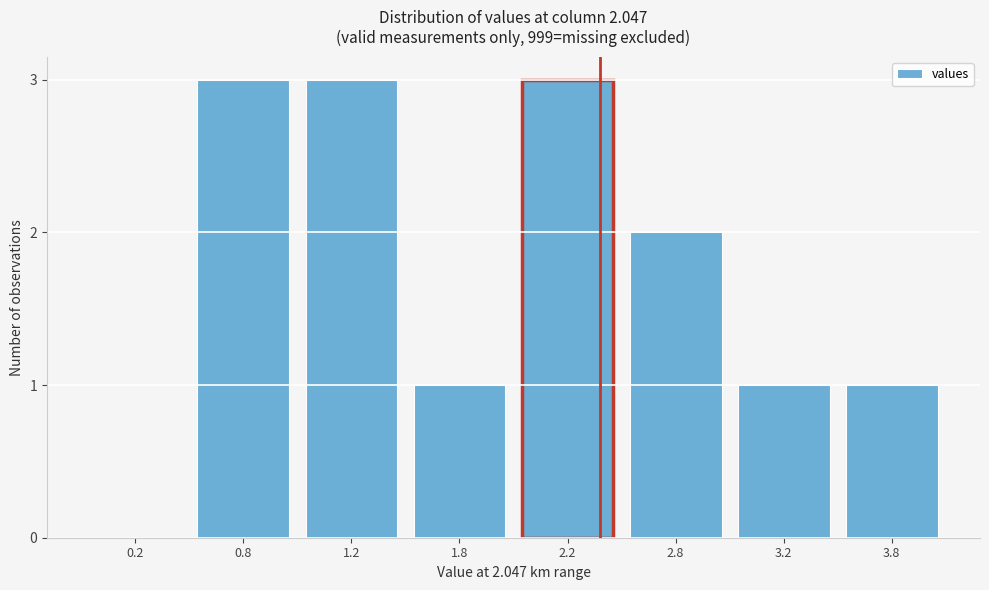

Reading left to right, extract all data points from this chart.

0.2=0	0.8=3	1.2=3	1.8=1	2.2=3	2.8=2	3.2=1	3.8=1